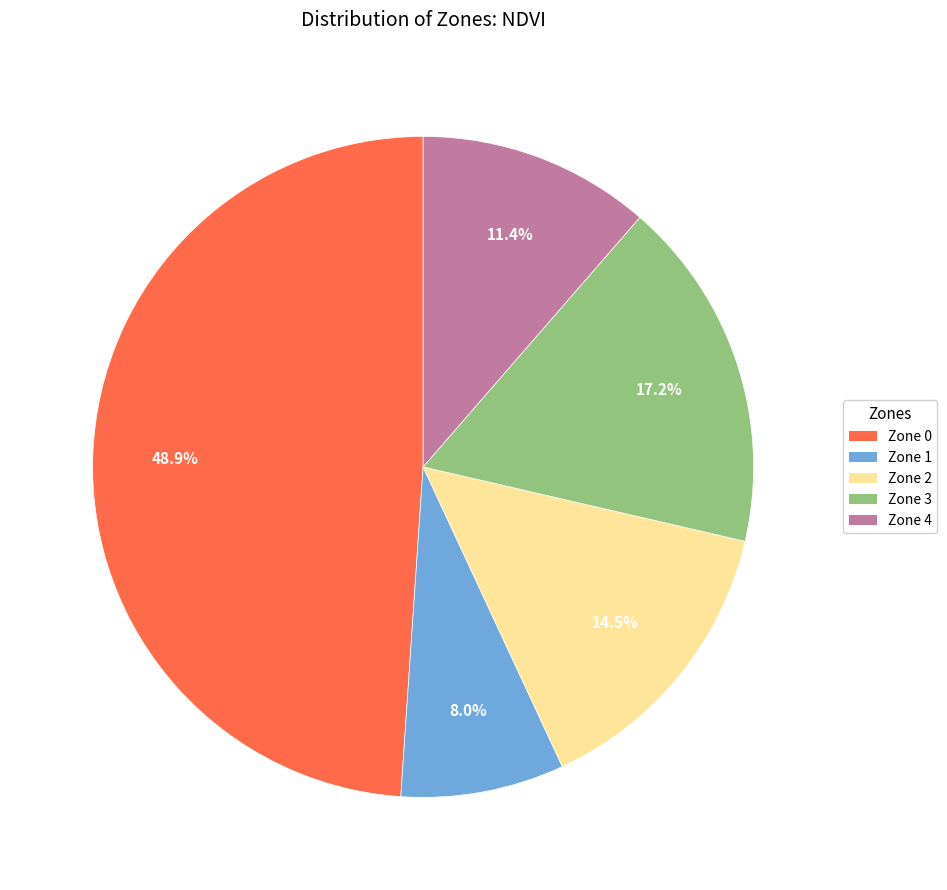

The Zone 3 slice represents 6% of the pie. True or false?

False